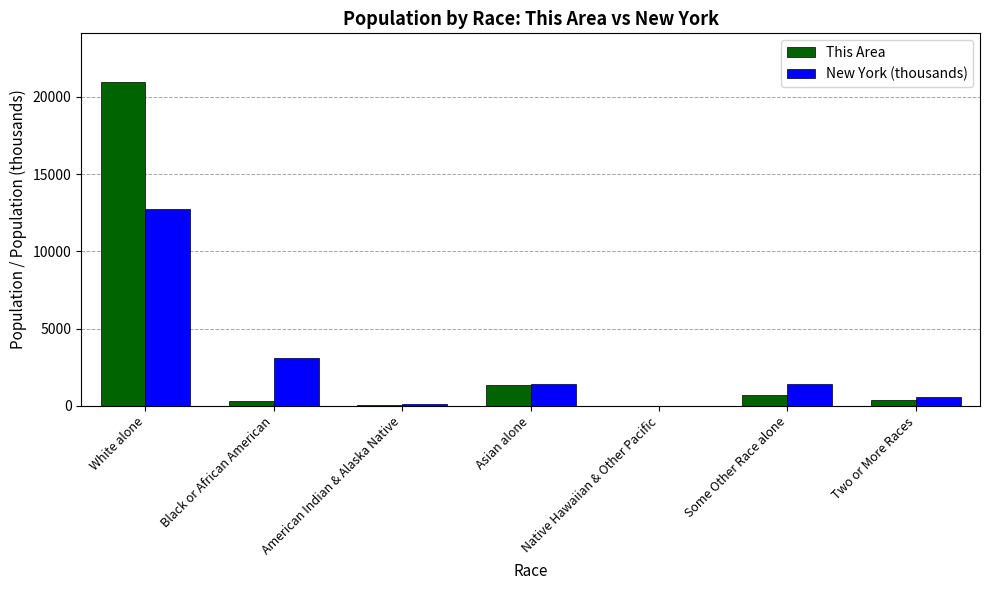

Are the bars horizontal?

No